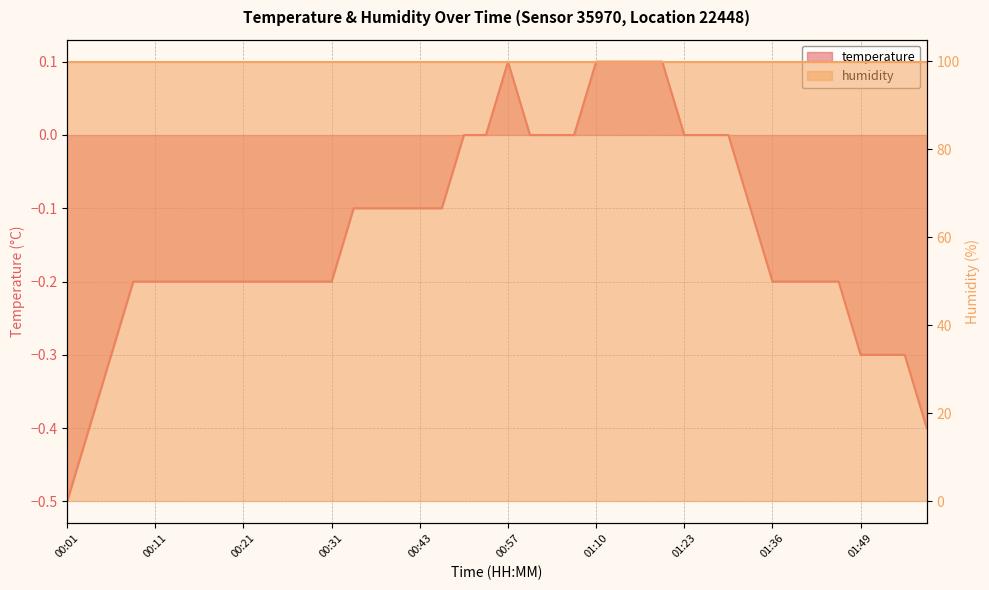

Rank the categories by value from highest to lowest.

00:57, 01:10, 01:12, 01:15, 01:20, 00:52, 00:54, 00:59, 01:02, 01:05, 01:23, 01:26, 01:28, 00:33, 00:36, 00:41, 00:43, 00:49, 01:33, 00:08, 00:11, 00:13, 00:16, 00:18, 00:21, 00:23, 00:26, 00:28, 00:31, 01:36, 01:39, 01:41, 01:44, 00:06, 01:49, 01:52, 01:54, 00:03, 01:57, 00:01